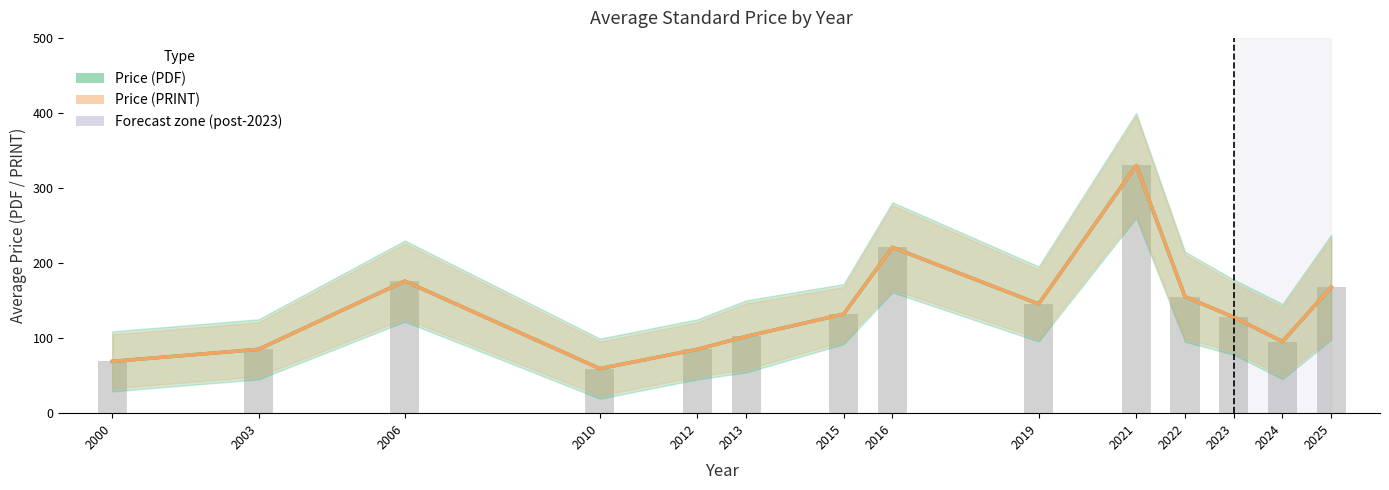

At which label does Price (PRINT) first exceed 132?

2006